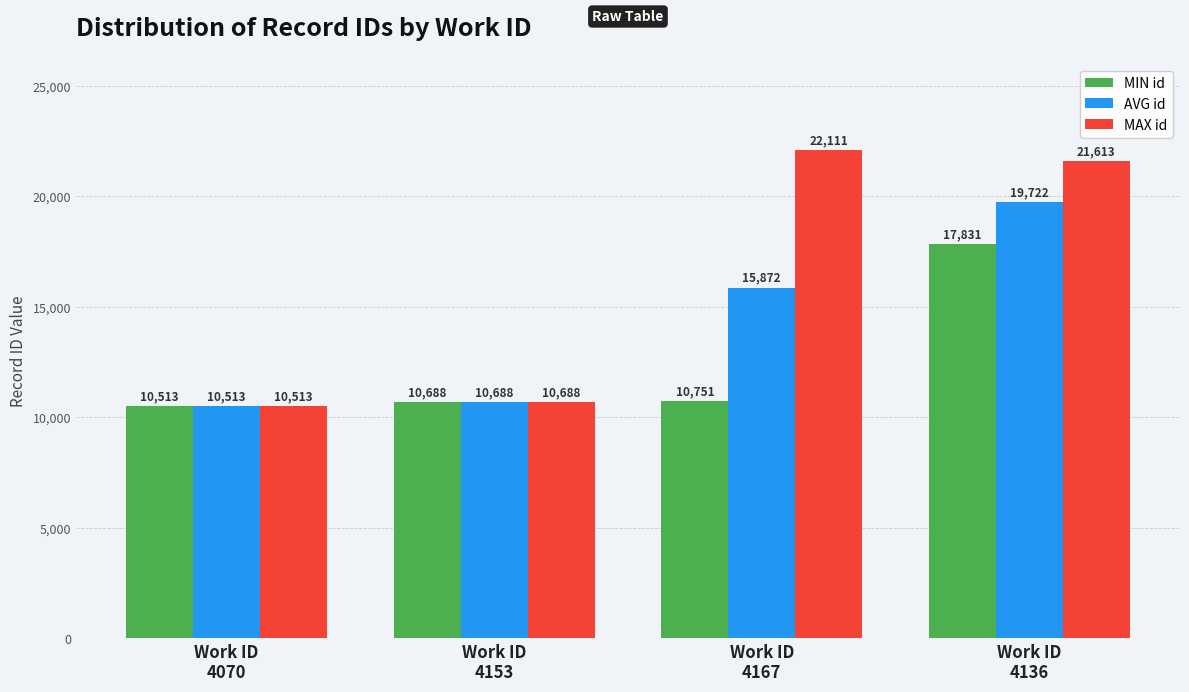

Rank the series by their average value, from lowest to highest.

MIN id, AVG id, MAX id